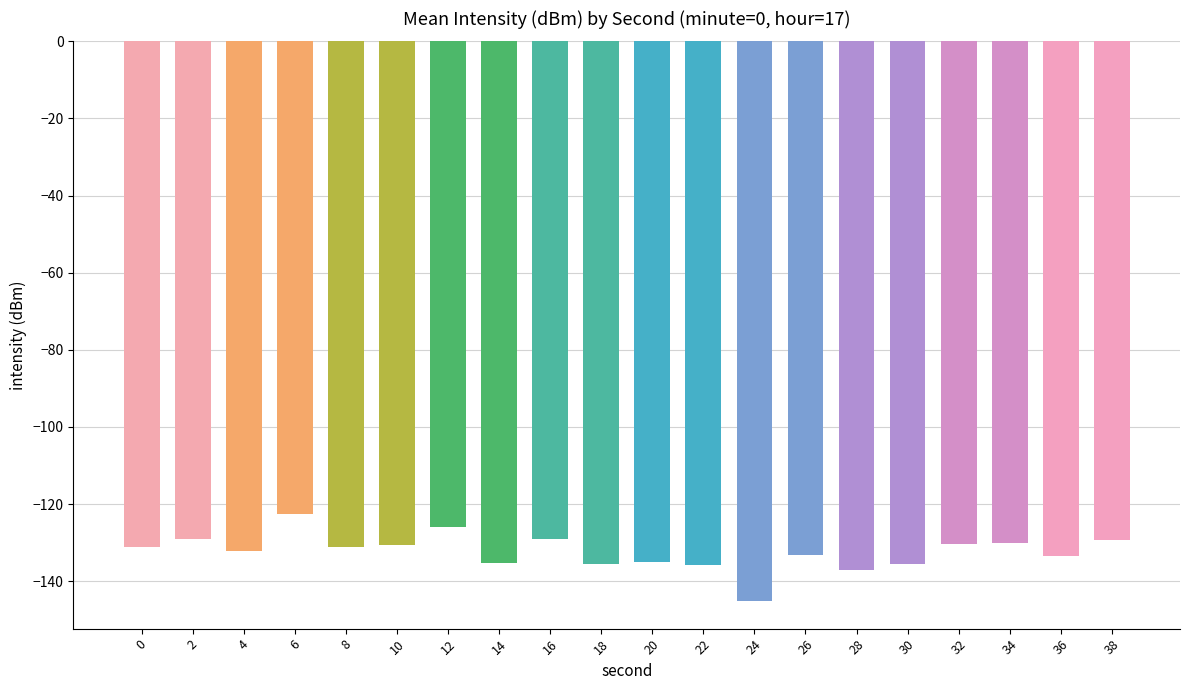

What is the sum of the values at 36 and 30?

-269.0